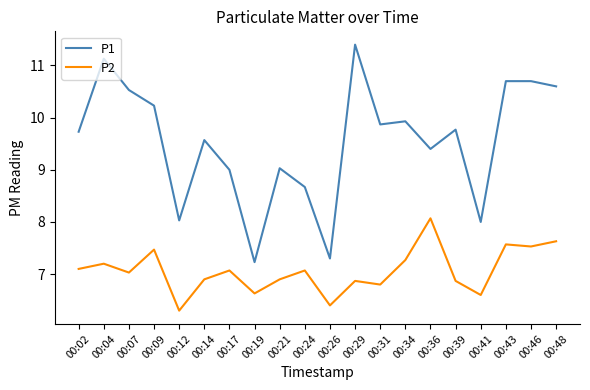

What is the average value of the P1 series?

9.5